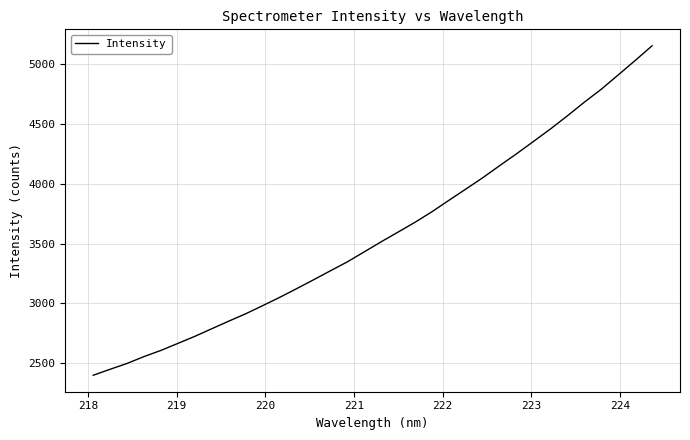

What is the greatest value displayed?

5153.9